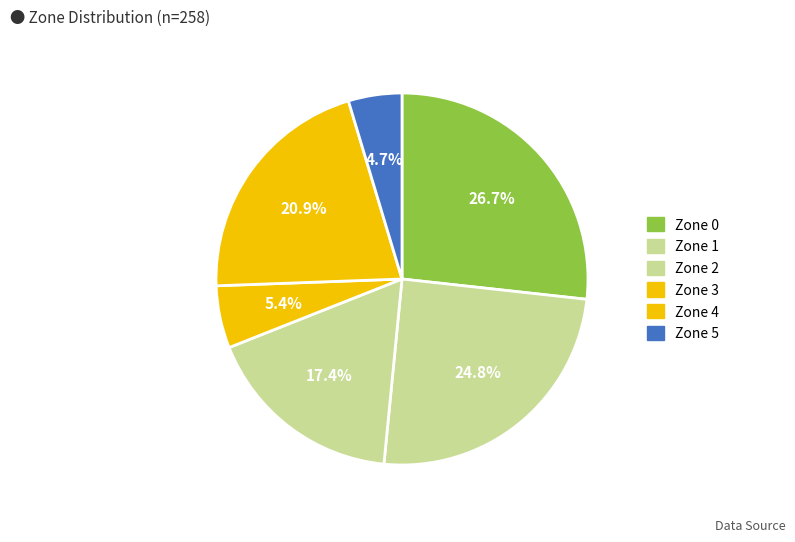

Does any single category account for the majority?

No